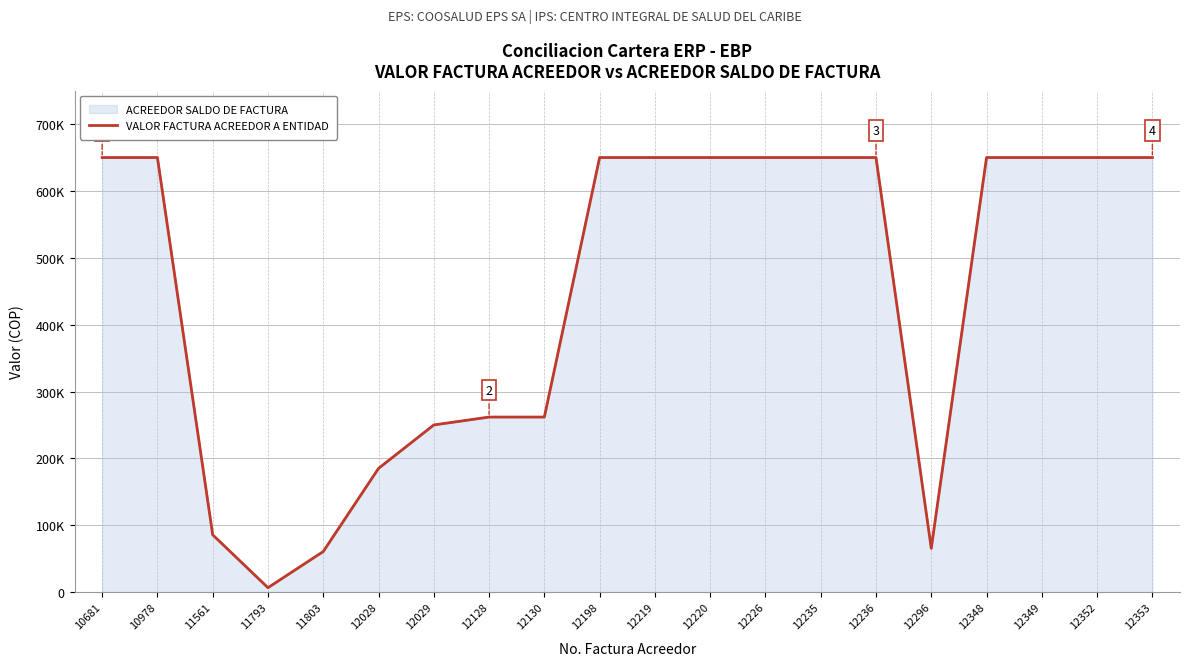

Is it true that the value at 12219 is 861366?

False